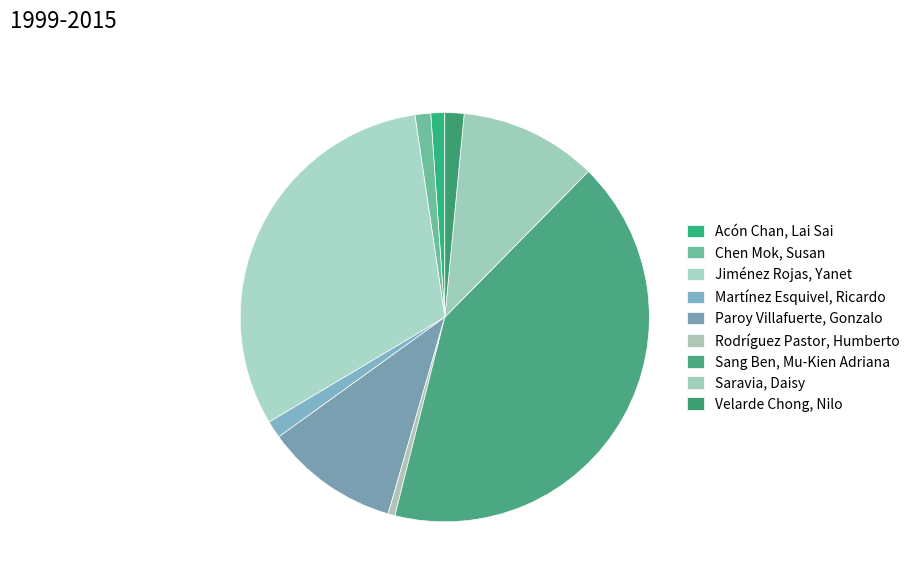

Is it true that Sang Ben, Mu-Kien Adriana is 42% of the pie?

True